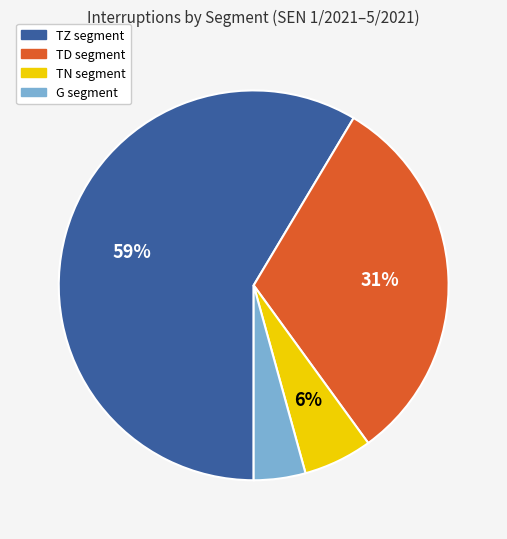

To the nearest percent, what is the combined percentage of TN and G?

10%